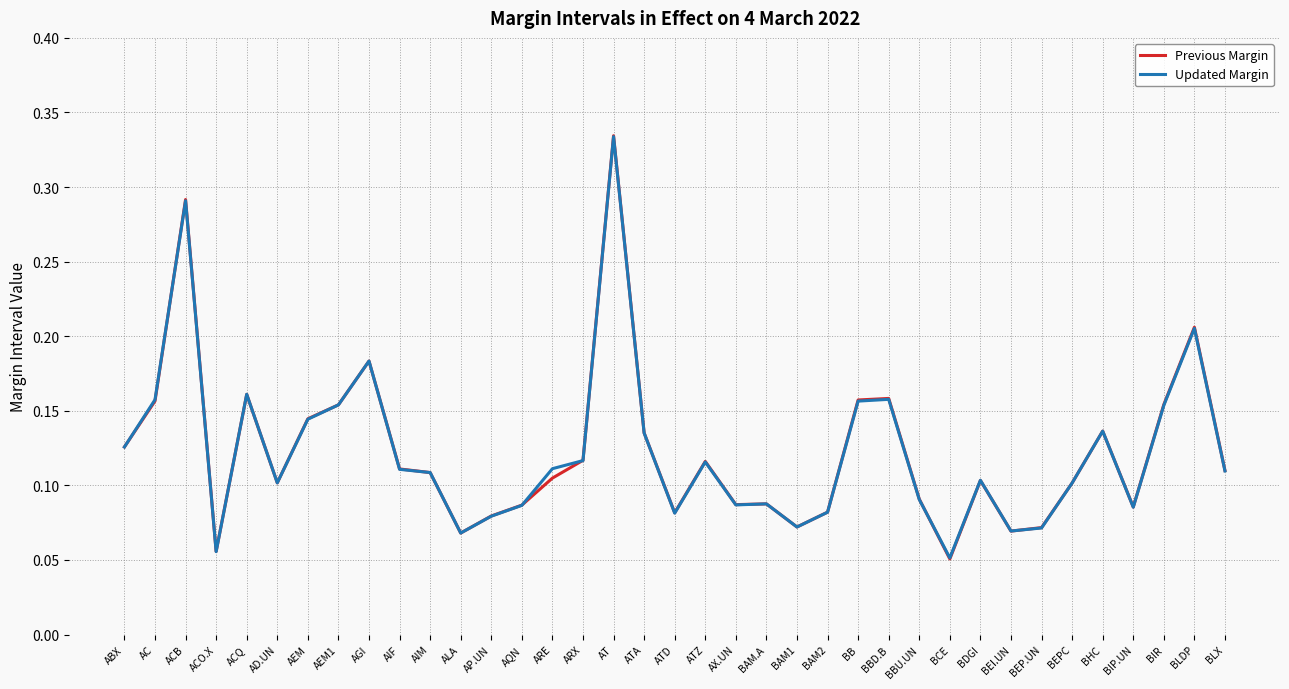

Is this an area chart (filled region under the line)?

No